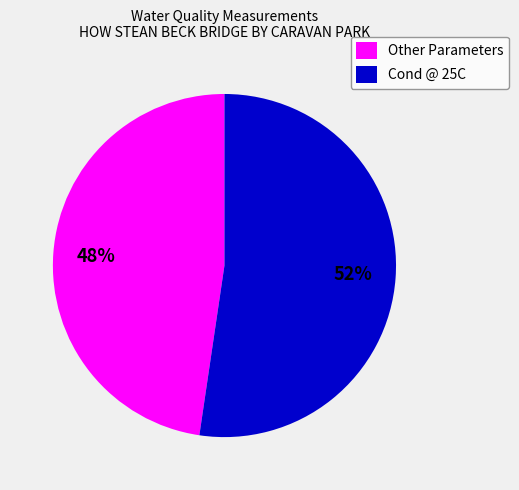

Do Cond @ 25C and Other Parameters together represent more than half of the pie?

Yes